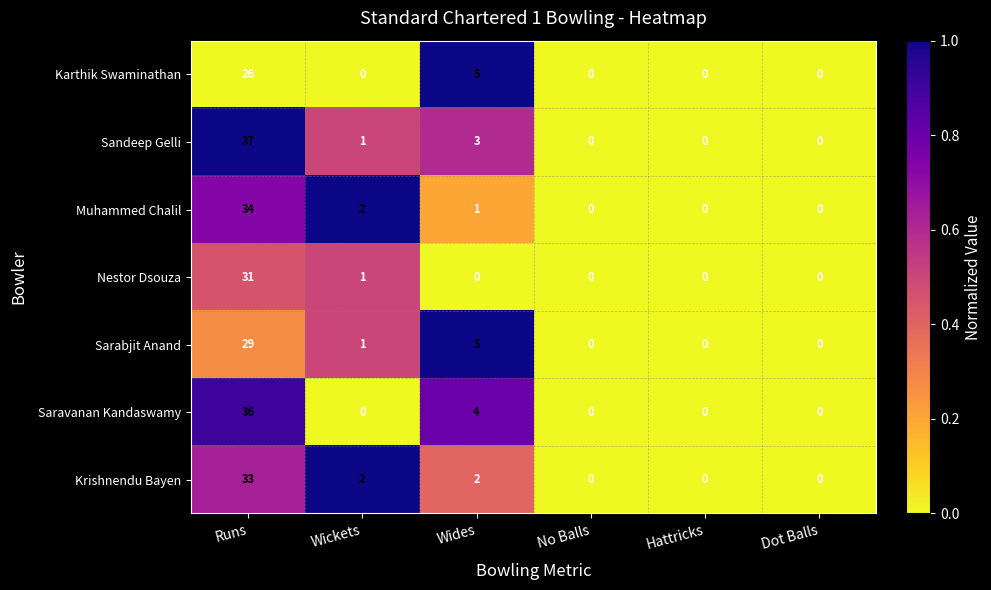

Count the number of data series in this chart.

7